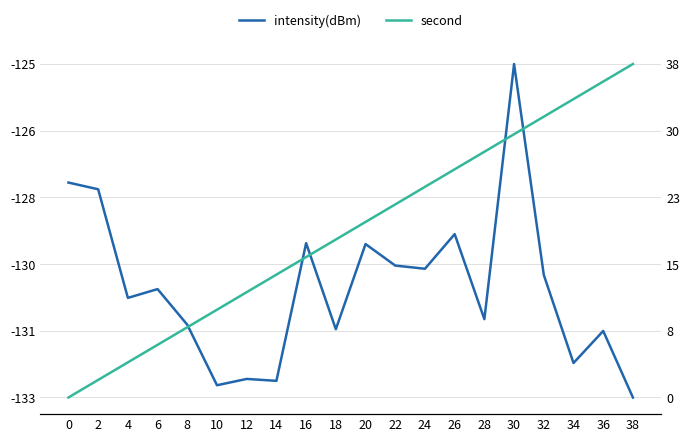

True or false: intensity(dBm) and second cross at least once.

False